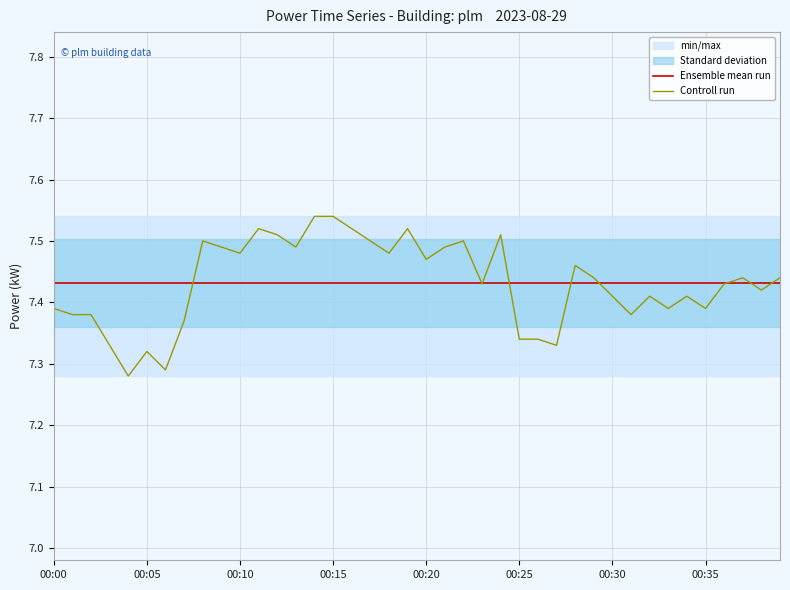

Is this an area chart (filled region under the line)?

No